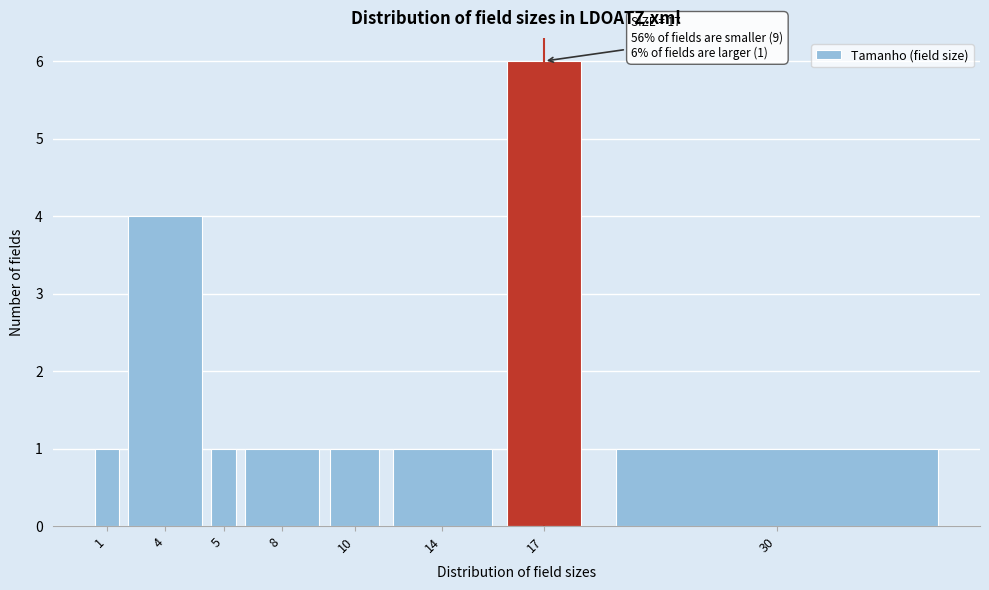

Reading left to right, extract all data points from this chart.

1	4	1	1	1	1	6	1